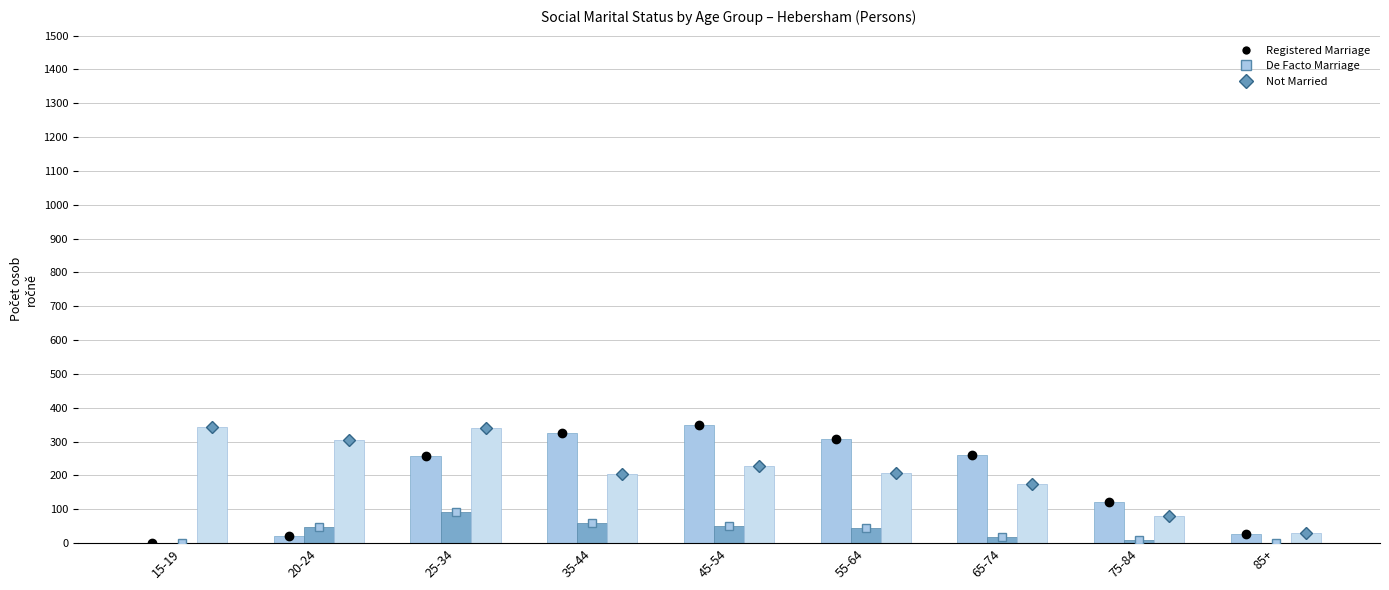

What is the difference between the maximum and minimum values in the Married in a registered marriage series?

349